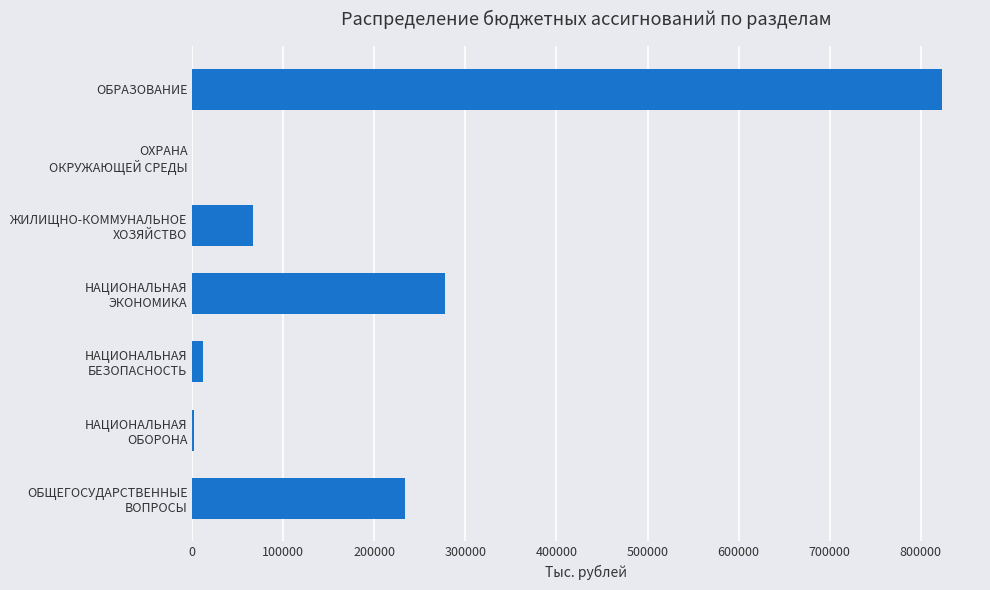

What is the maximum value shown in the chart?

823887.9